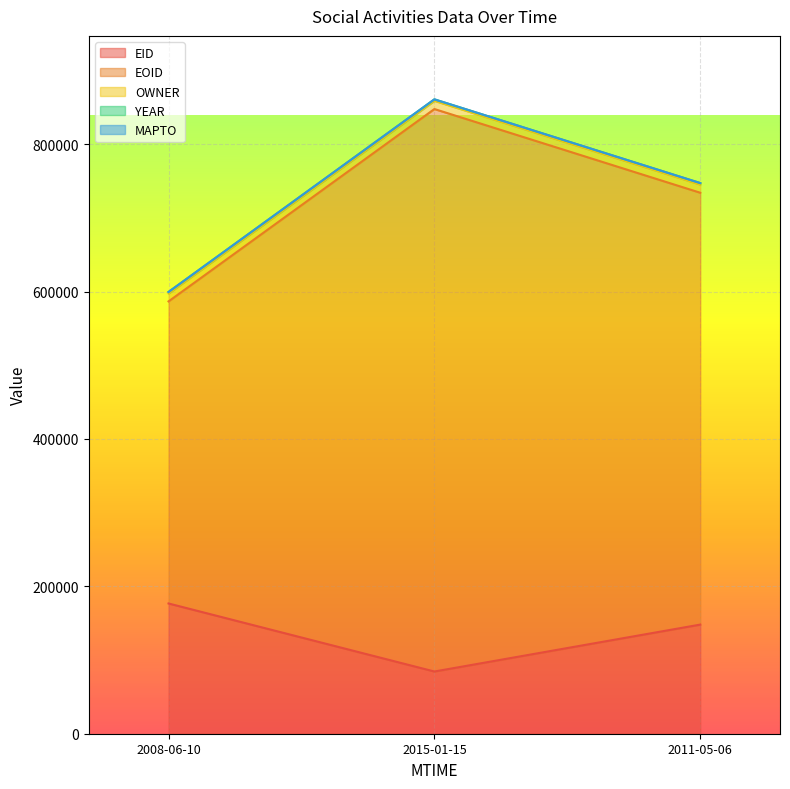

What is the greatest value displayed?

763209